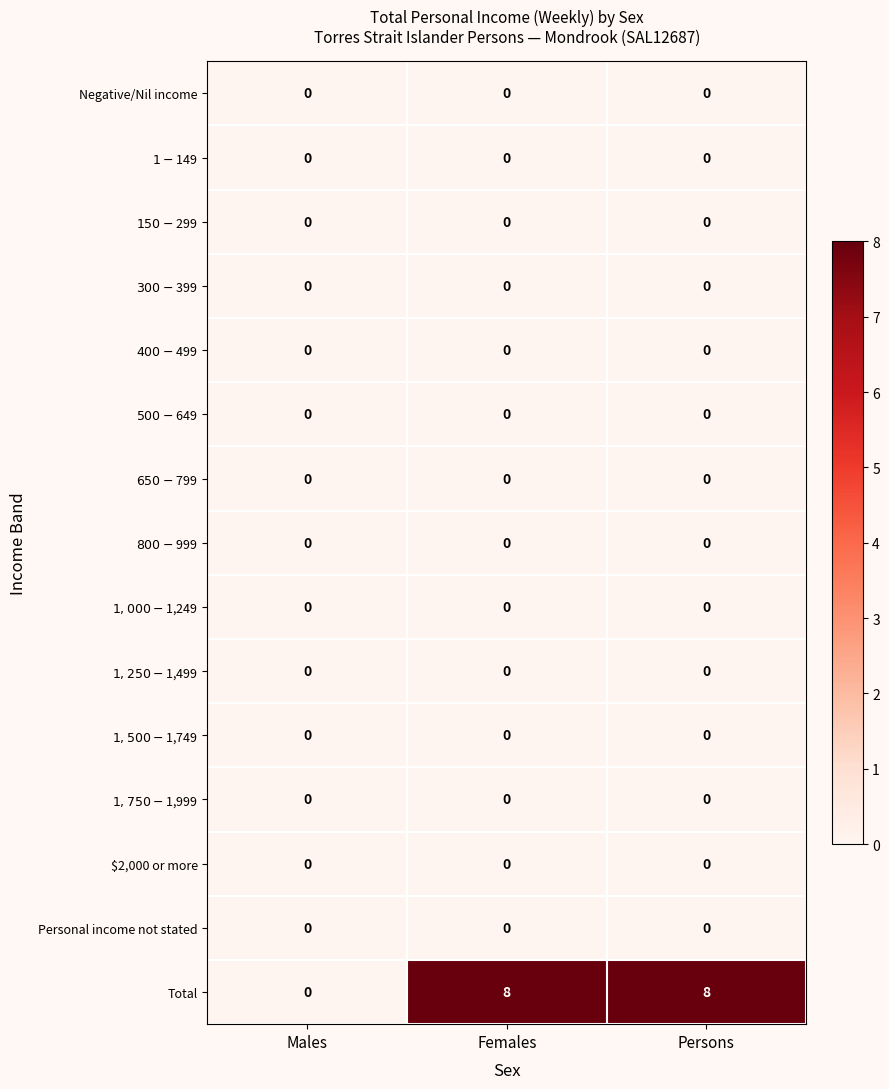

What is the greatest value displayed?

8